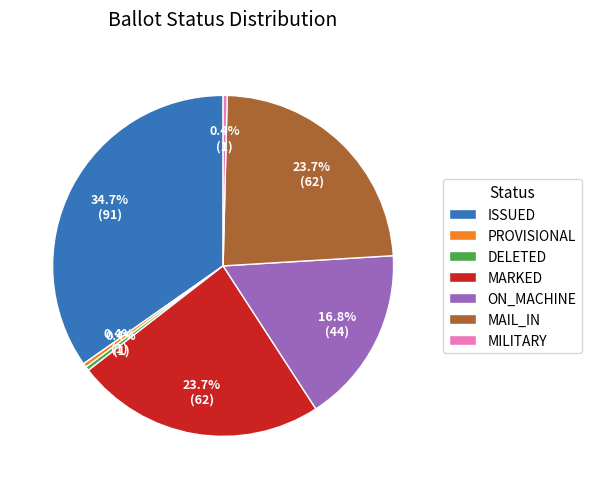

Combined, do DELETED and MARKED account for over 50%?

No